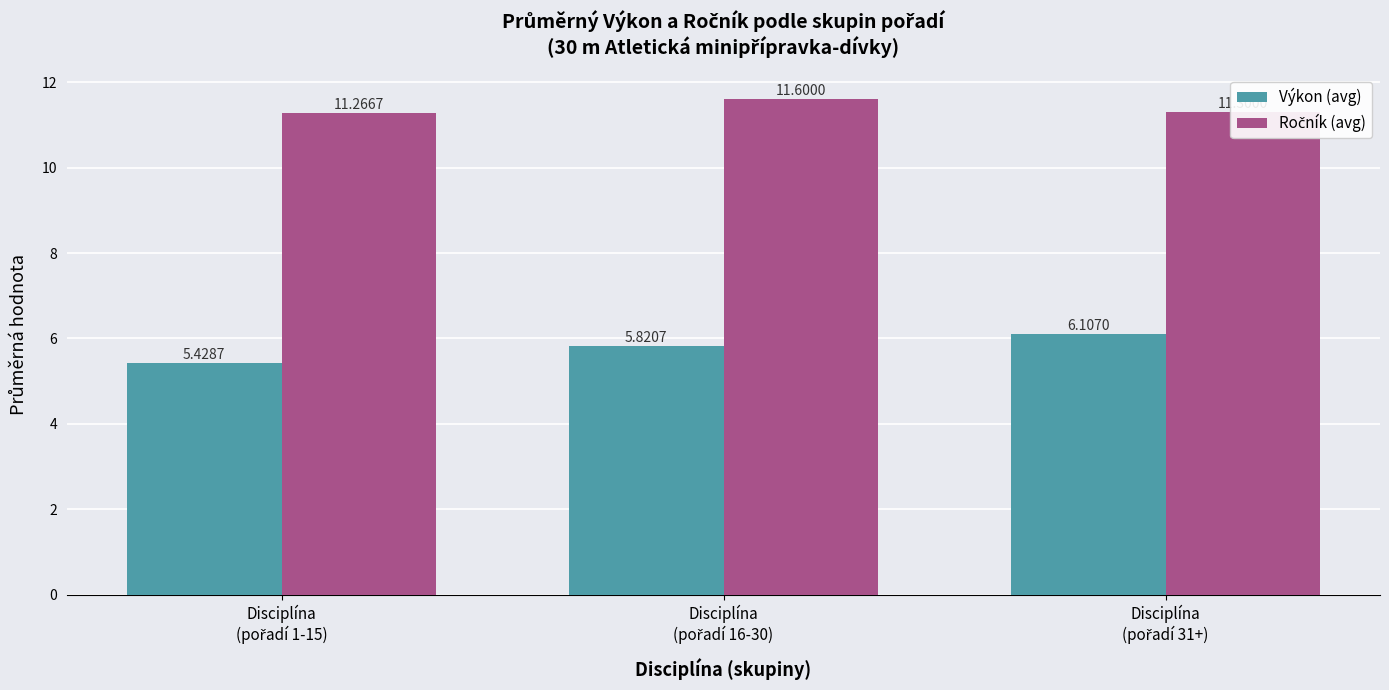

Rank the series by their average value, from highest to lowest.

Ročník (avg), Výkon (avg)